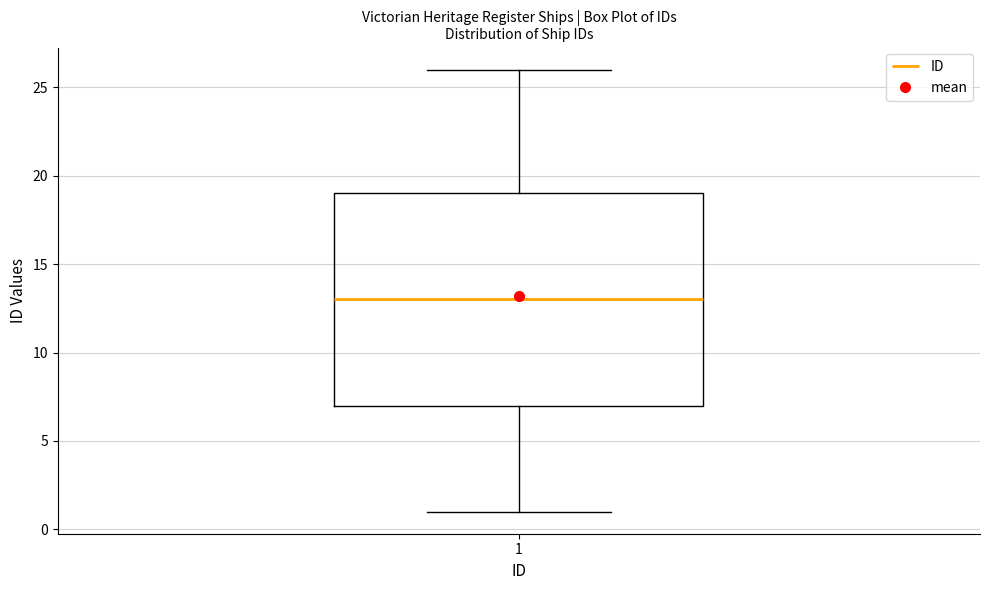

Transcribe this box plot: give where the median line is, the range the box spans, and where the two whiskers end, as read against the y-axis. The values are not printed on the chart, so give them approximately, as read against the axis.

median 13, box 7 to 19, whiskers 1 to 26